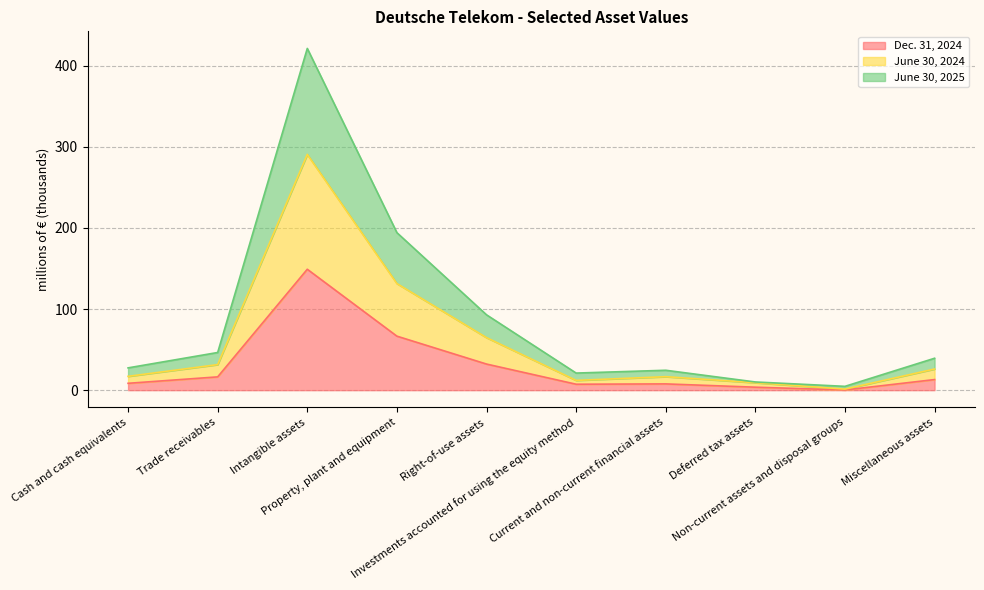

The value of June 30, 2025 at Cash and cash equivalents is 38.2. True or false?

False